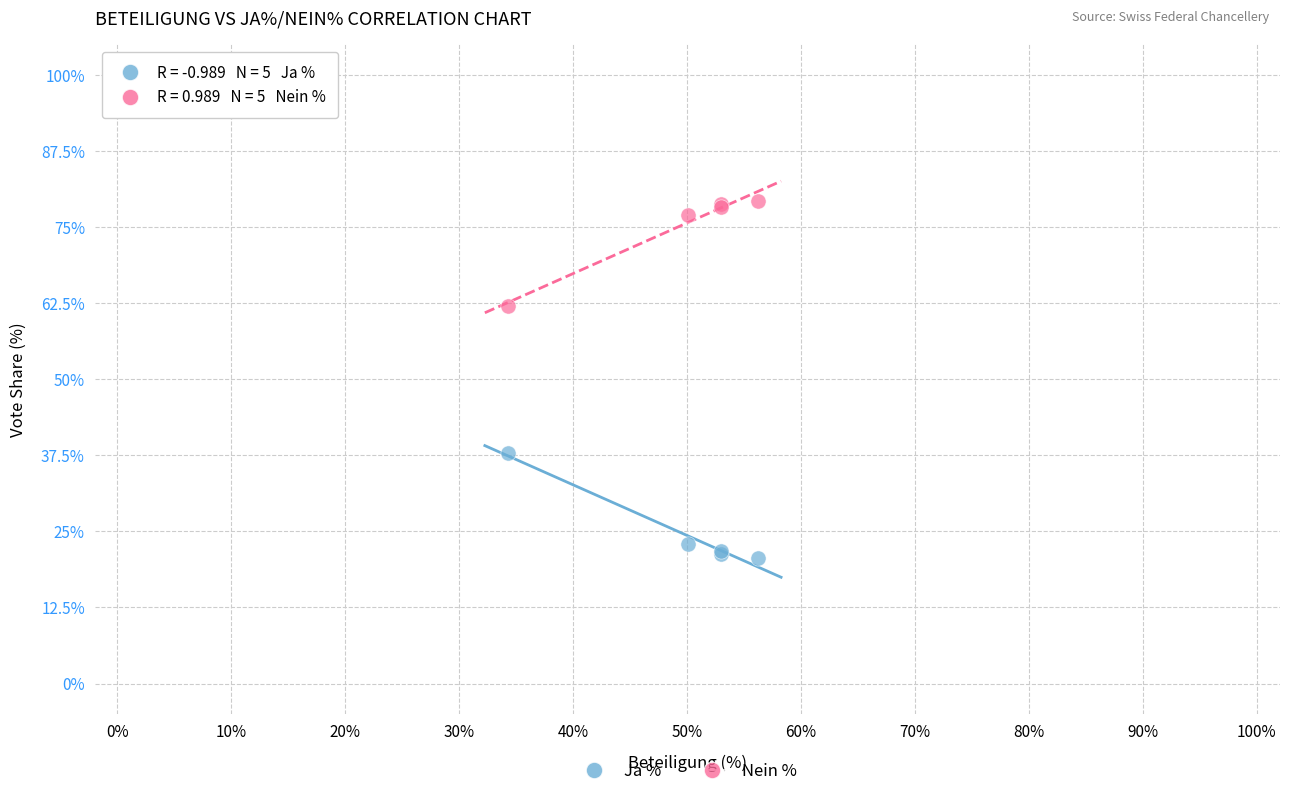

Which series reaches the minimum Y coordinate?

Ja %